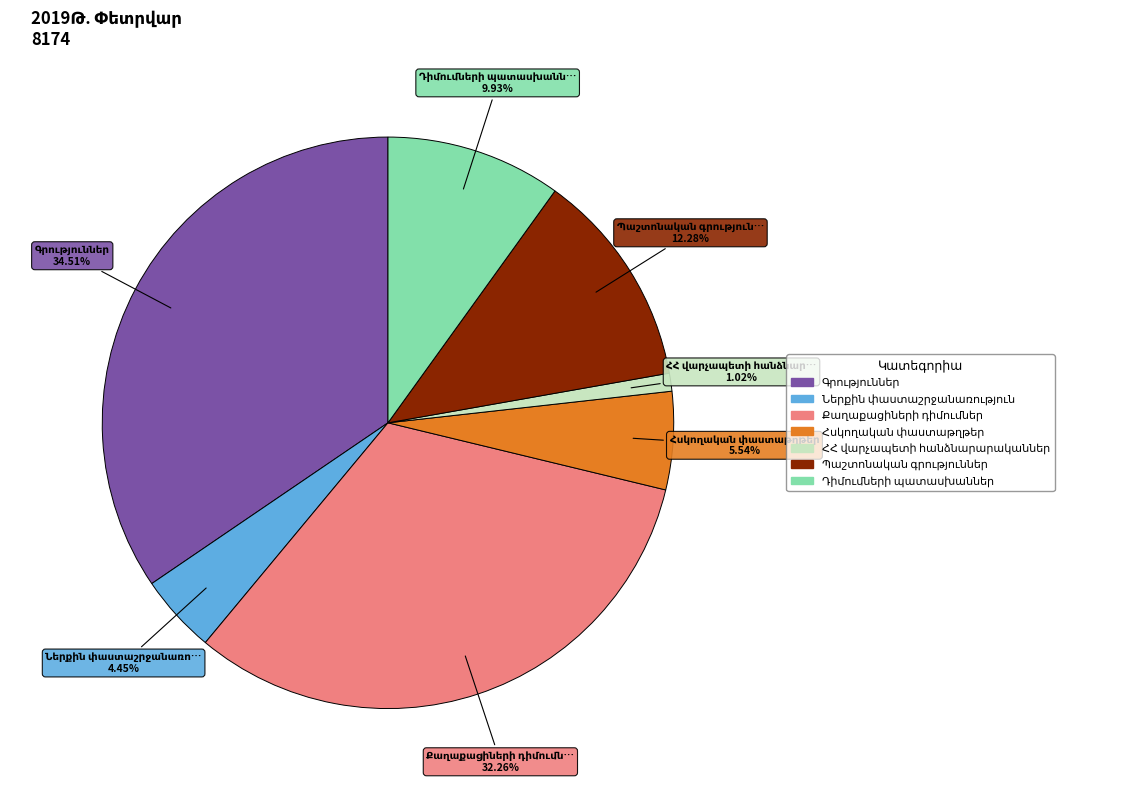

Does any single category account for the majority?

No